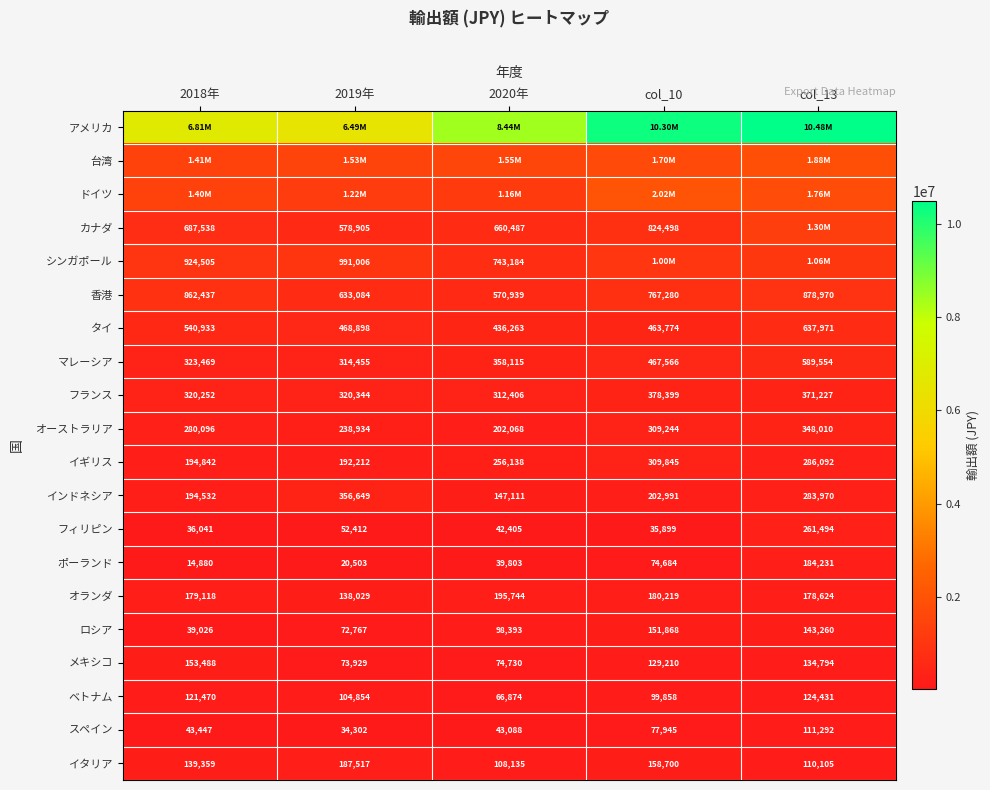

What is the difference between the フランス values at col_13 and col_10?

7172